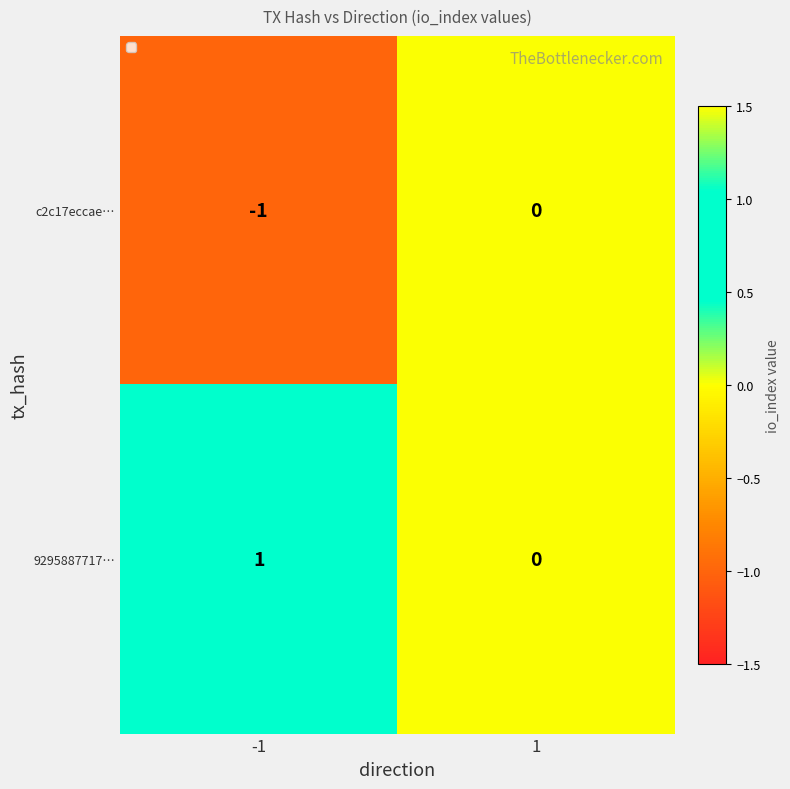

How many categories are shown in the chart?

2